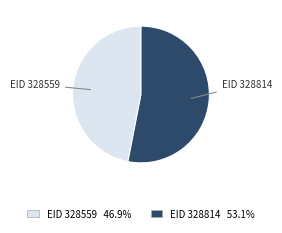

Does any single category account for the majority?

Yes